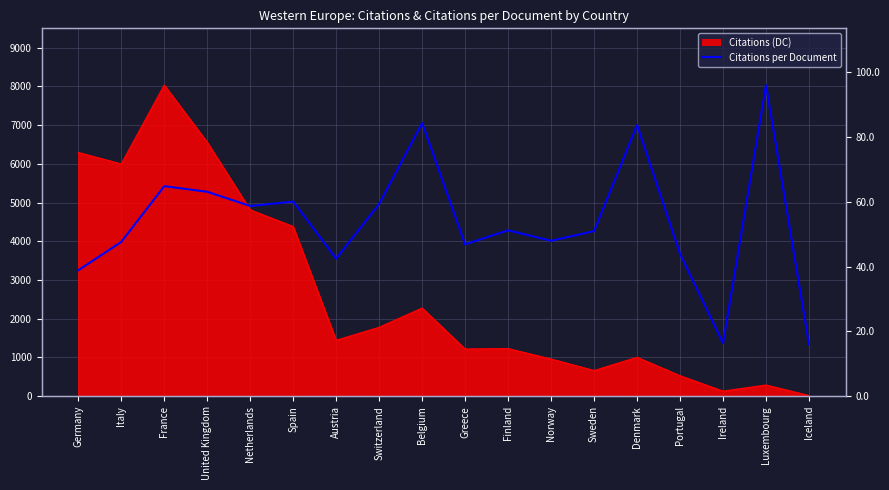

Rank the categories by value from lowest to highest.

Iceland, Ireland, Germany, Austria, Portugal, Greece, Italy, Norway, Sweden, Finland, Netherlands, Switzerland, Spain, United Kingdom, France, Denmark, Belgium, Luxembourg